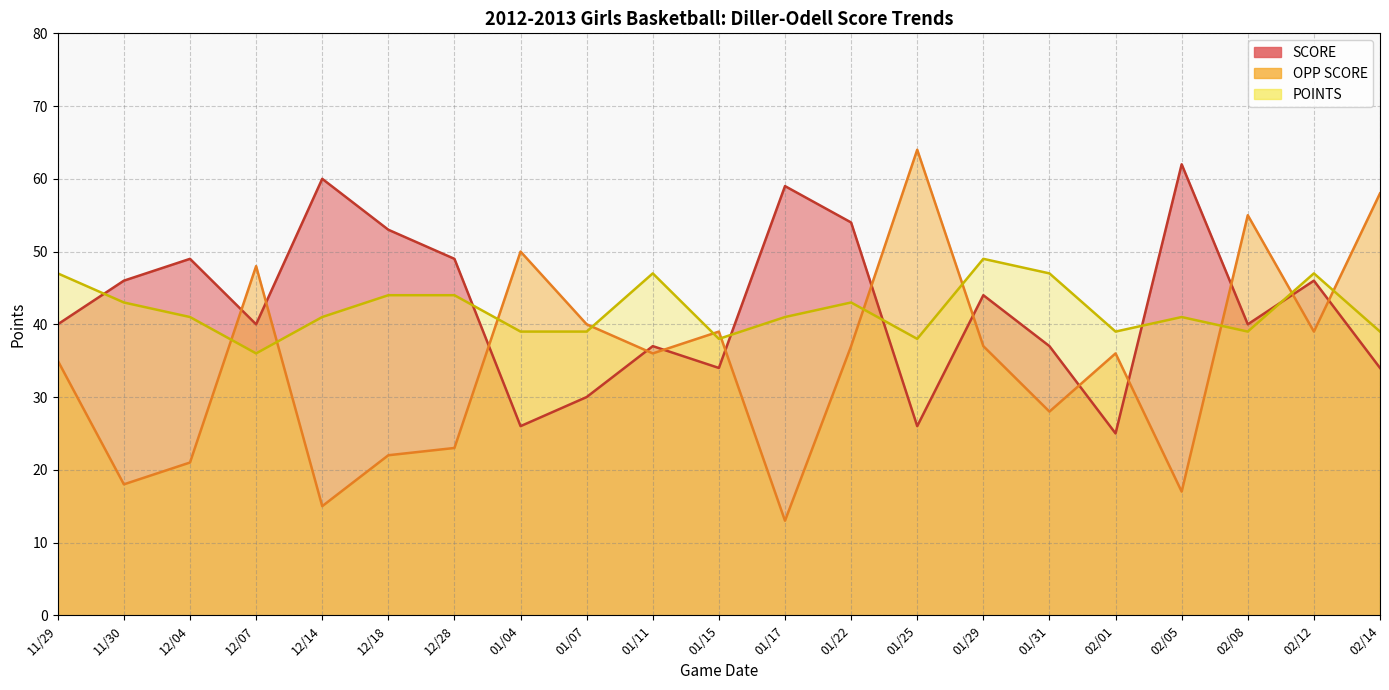

What position from the right is 11/29?

21